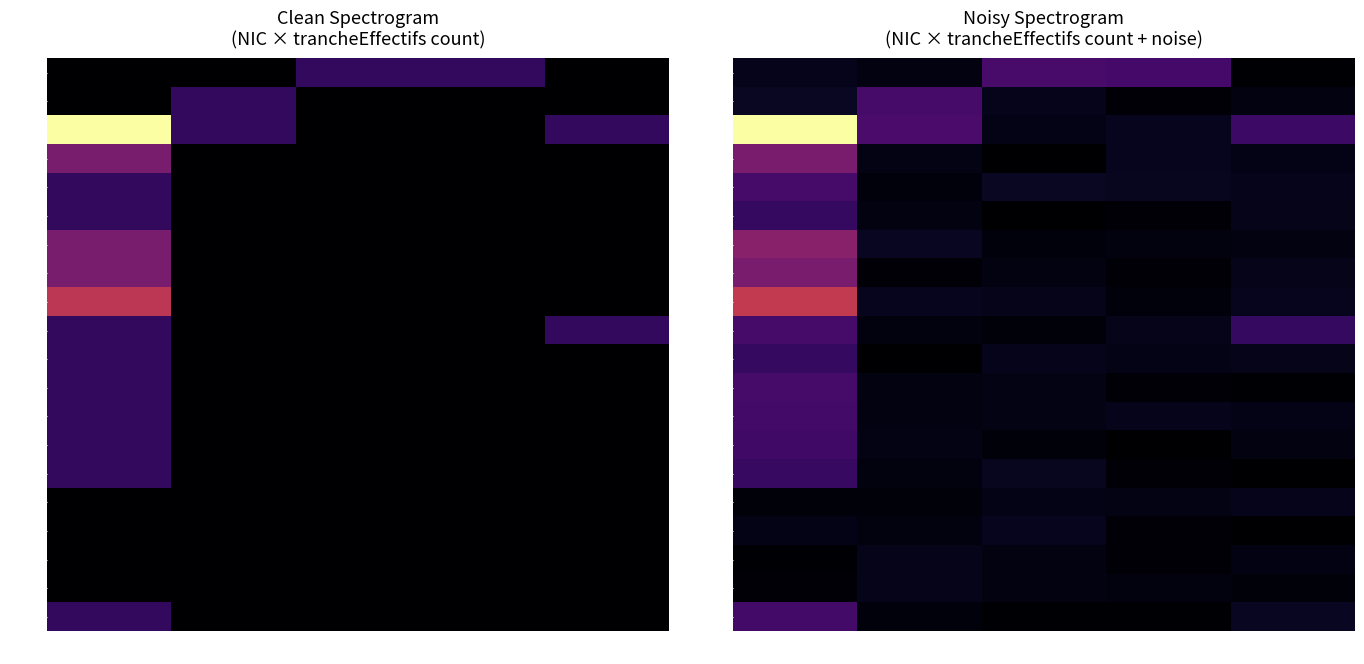

At which category does the chart reach its peak across all series?

NN